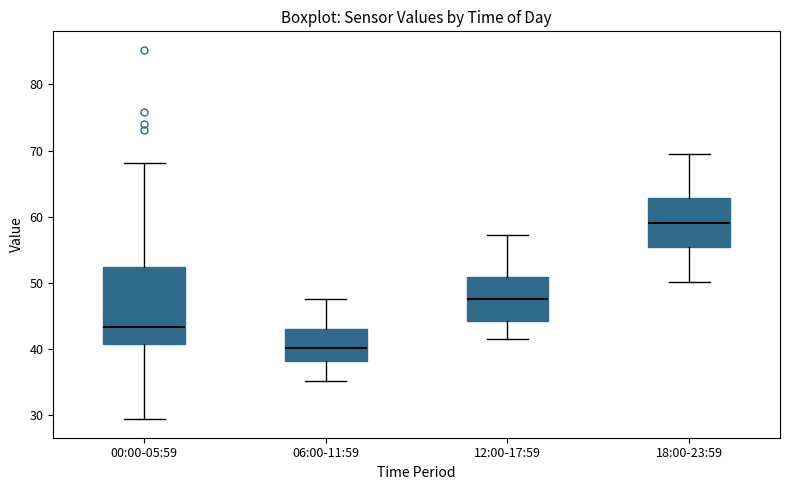

Which box's median line is the lowest?

06:00-11:59